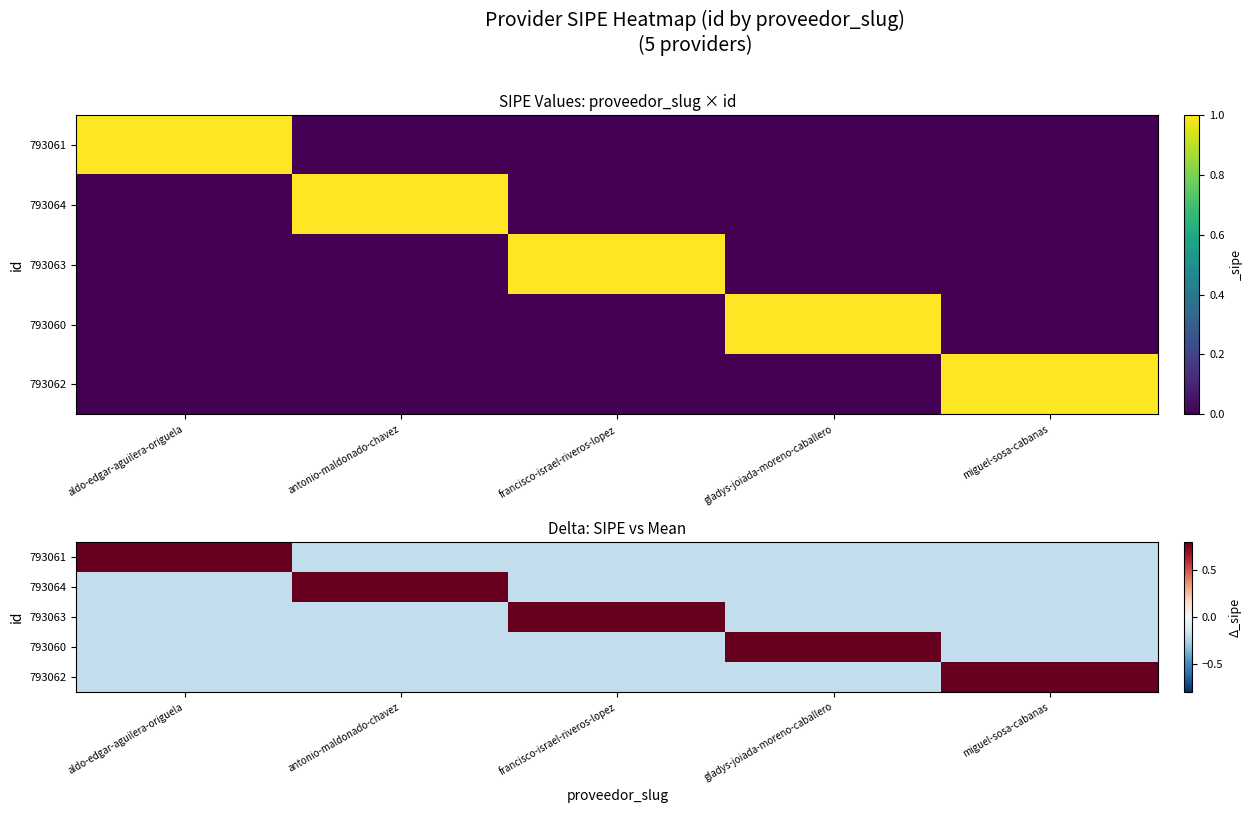

What is the minimum value shown in the chart?

-0.2